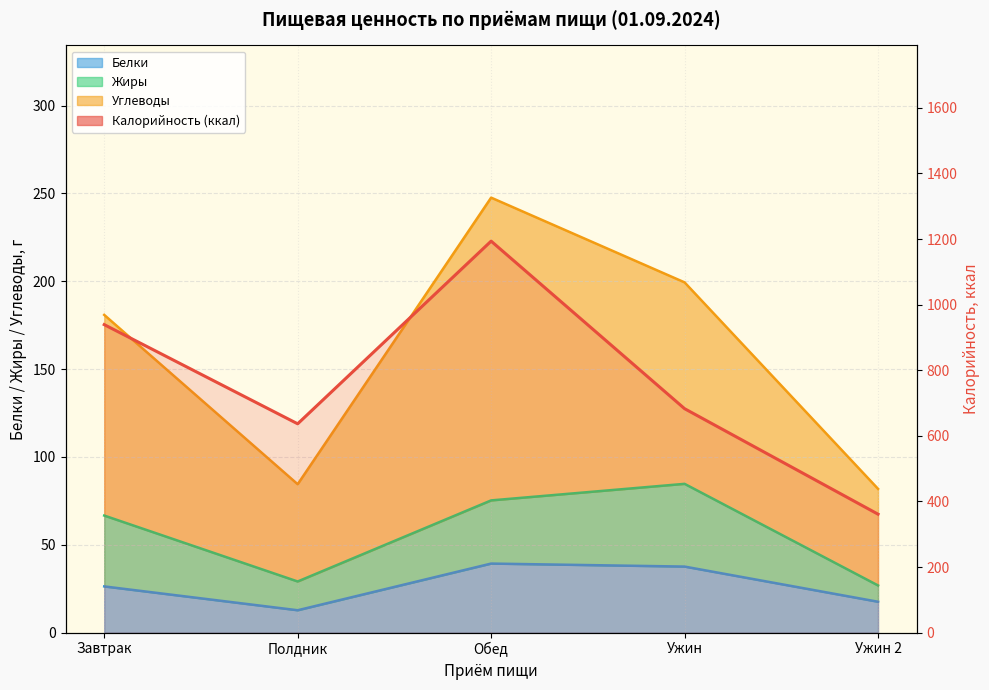

How many points are lower than both their immediate neighbors (excluding endpoints)?

1